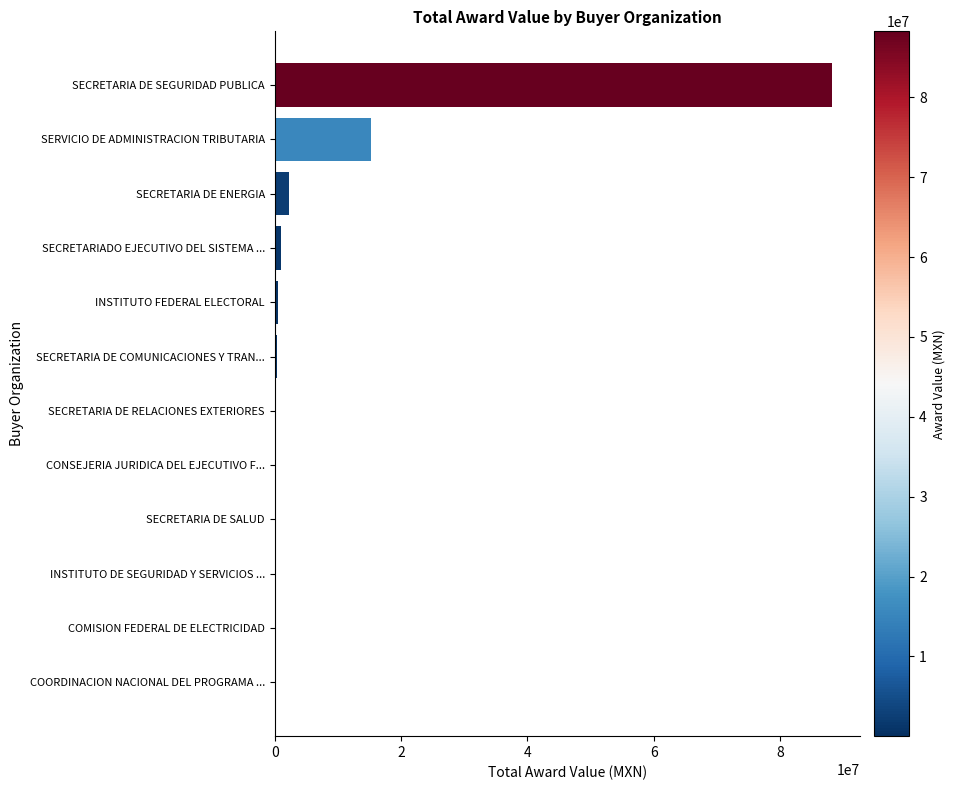

How many series are shown in this chart?

1